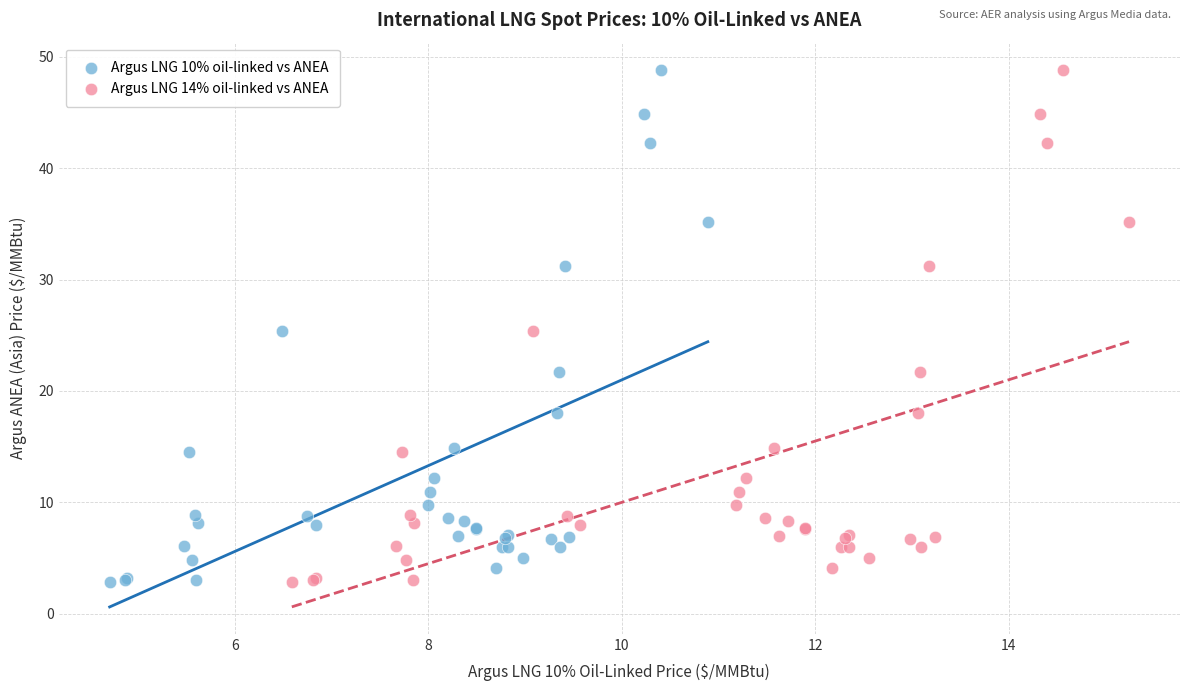

What are all the series names shown in the legend?

Argus LNG 10% oil-linked vs ANEA, Argus LNG 14% oil-linked vs ANEA